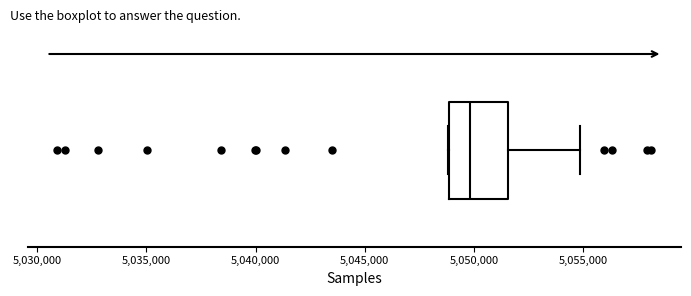

Transcribe this box plot: give where the median line is, the range the box spans, and where the two whiskers end, as read against the x-axis. The values are not printed on the chart, so give them approximately, as read against the axis.

median 5050000, box 5049000 to 5051500, whiskers 5049000 to 5055000